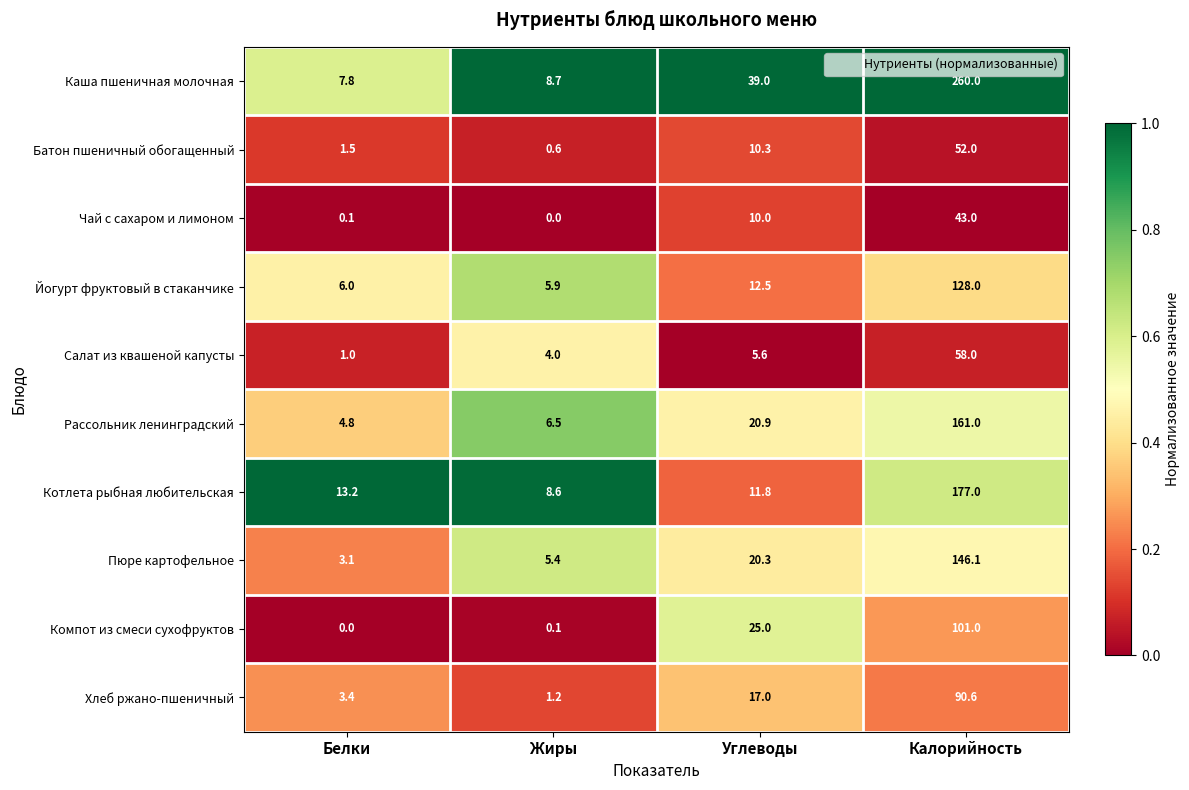

What is the spread (max minus min) of values at Белки?

13.2